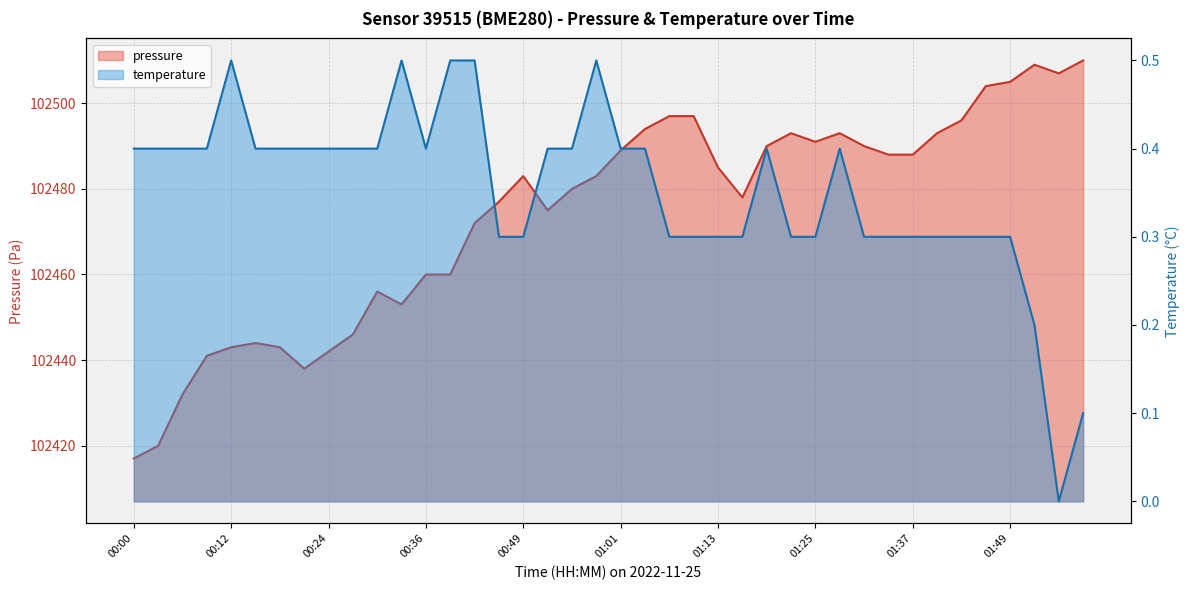

Rank the series at 01:28 from lowest to highest value.

temperature, pressure